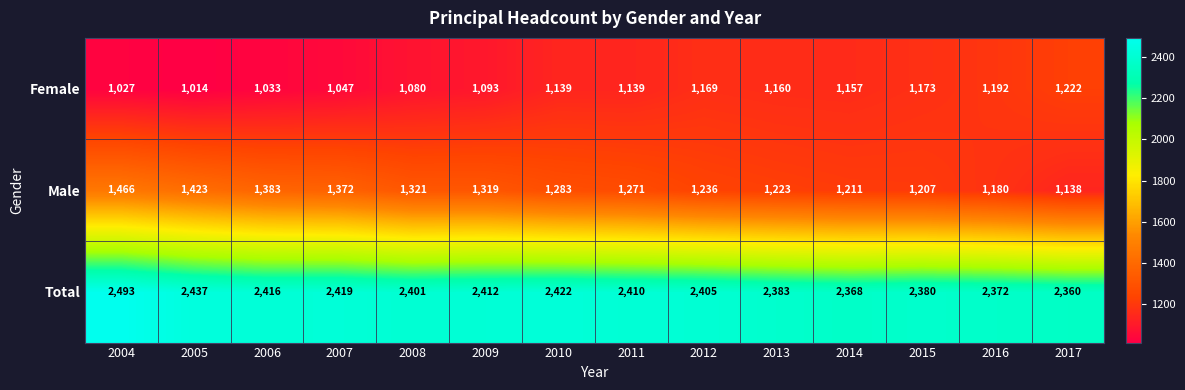

Count the number of categories in the chart.

14